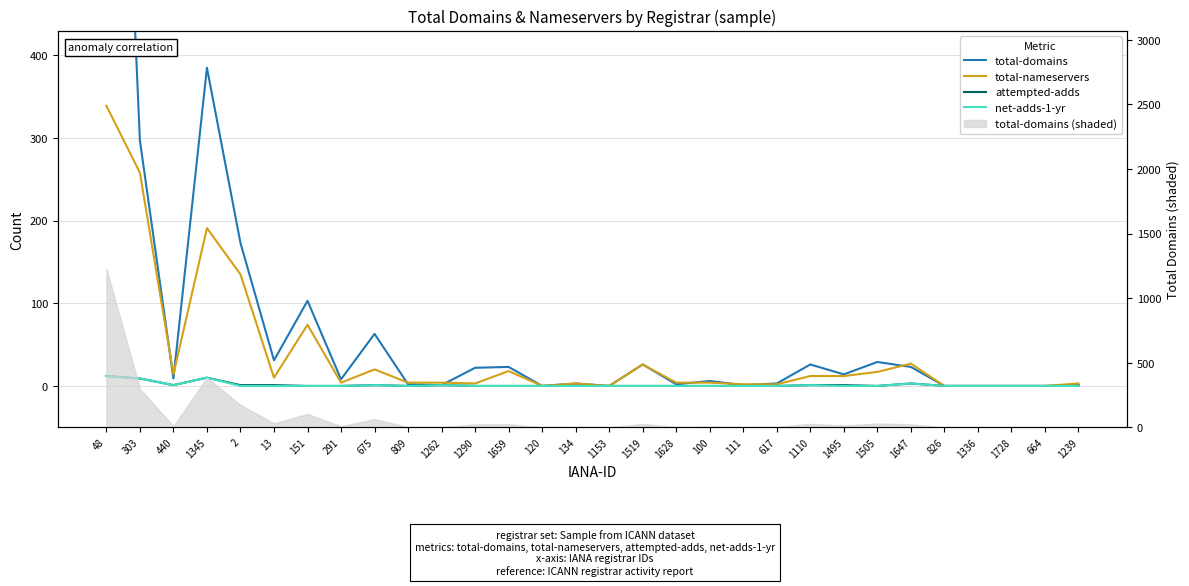

Reading left to right, what are all the values shown in this chart?

total-domains: 48=1228	303=297	440=9	1345=385	2=173	13=31	151=103	291=8	675=63	809=2	1262=1	1290=22	1659=23	120=0	134=3	1153=0	1519=26	1628=2	100=6	111=1	617=3	1110=26	1495=14	1505=29	1647=23	826=0	1336=0	1728=0	664=0	1239=1
total-nameservers: 48=339	303=258	440=14	1345=191	2=135	13=10	151=74	291=4	675=20	809=4	1262=4	1290=3	1659=18	120=0	134=3	1153=0	1519=26	1628=4	100=4	111=2	617=2	1110=12	1495=12	1505=17	1647=27	826=0	1336=0	1728=0	664=0	1239=3
attempted-adds: 48=12	303=9	440=1	1345=10	2=1	13=1	151=0	291=0	675=1	809=0	1262=1	1290=0	1659=0	120=0	134=0	1153=0	1519=0	1628=0	100=0	111=0	617=0	1110=1	1495=1	1505=0	1647=3	826=0	1336=0	1728=0	664=0	1239=0
net-adds-1-yr: 48=12	303=9	440=1	1345=10	2=0	13=0	151=0	291=0	675=1	809=0	1262=1	1290=0	1659=0	120=0	134=0	1153=0	1519=0	1628=0	100=0	111=0	617=0	1110=1	1495=0	1505=0	1647=3	826=0	1336=0	1728=0	664=0	1239=0